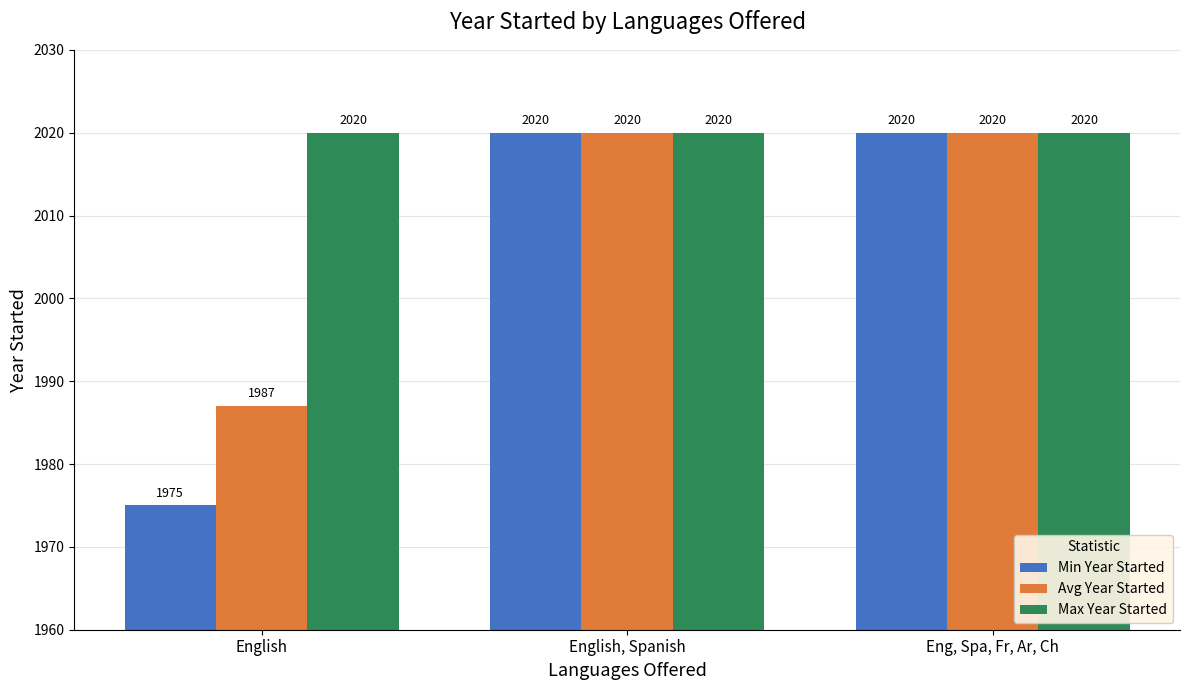

True or false: Avg Year Started has a value of 2704 at Eng, Spa, Fr, Ar, Ch.

False